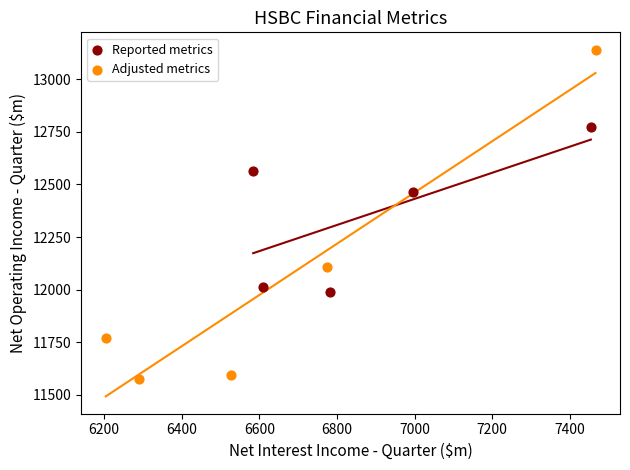

Which series reaches the maximum Y coordinate?

Adjusted metrics